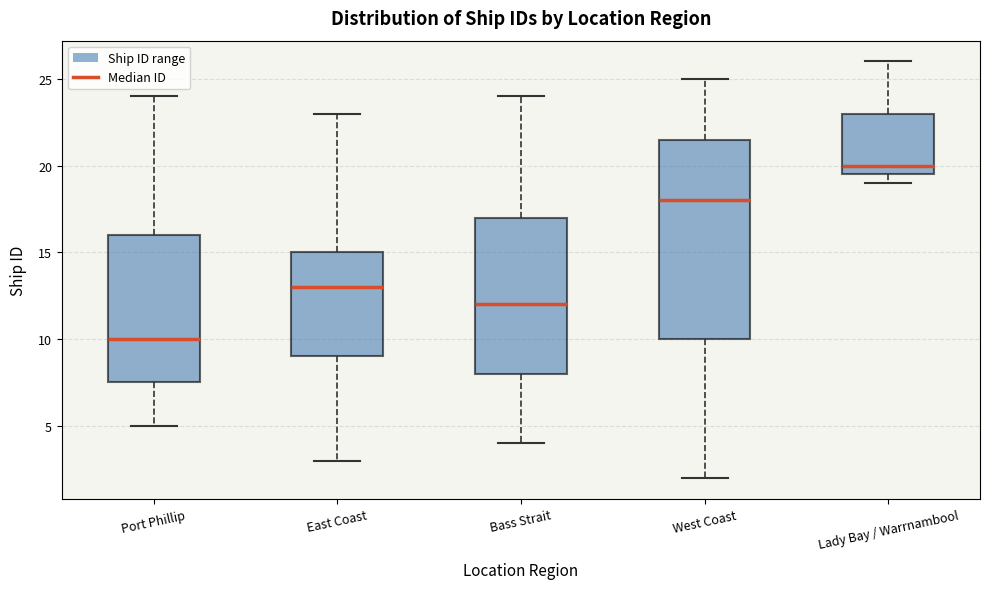

Reading left to right, read every box against the y-axis: the position of its median line, the range the box covers, and the ends of its whiskers. The values are not printed on the chart, so give them approximately, as read against the axis.

Port Phillip: median 10.0, box 7.5 to 16.0, whiskers 5.0 to 24.0
East Coast: median 13.0, box 9.0 to 15.0, whiskers 3.0 to 23.0
Bass Strait: median 12.0, box 8.0 to 17.0, whiskers 4.0 to 24.0
West Coast: median 18.0, box 10.0 to 21.5, whiskers 2.0 to 25.0
Lady Bay / Warrnambool: median 20.0, box 19.5 to 23.0, whiskers 19.0 to 26.0